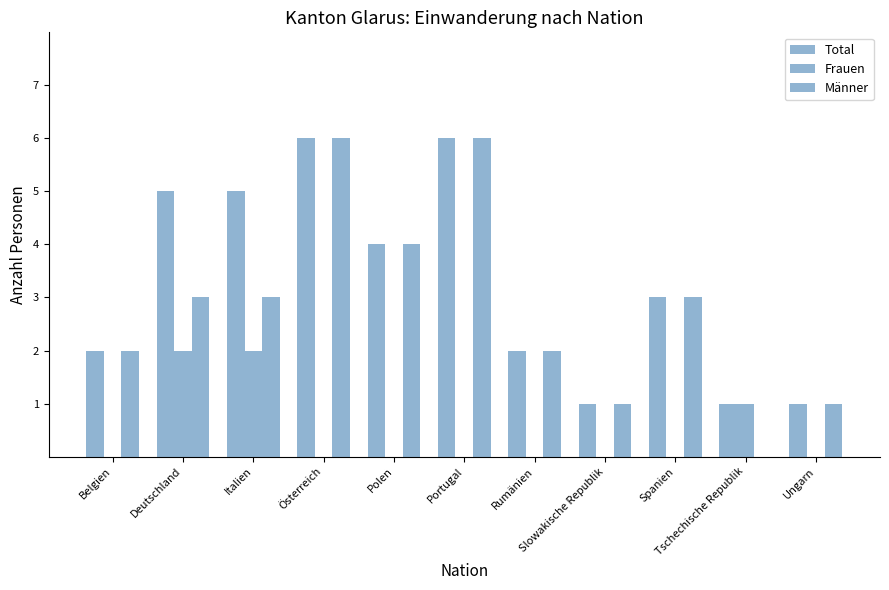

How many distinct data groups are displayed?

3